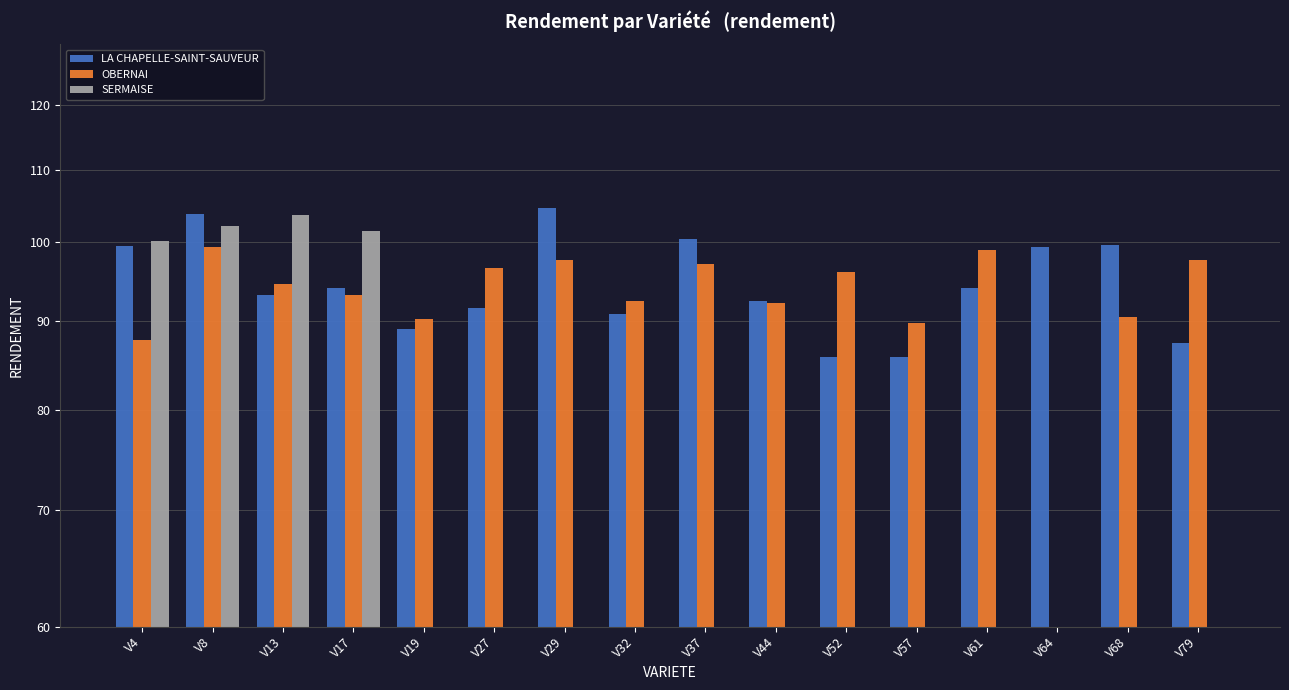

Is it true that SERMAISE equals -61.2 at V57?

False